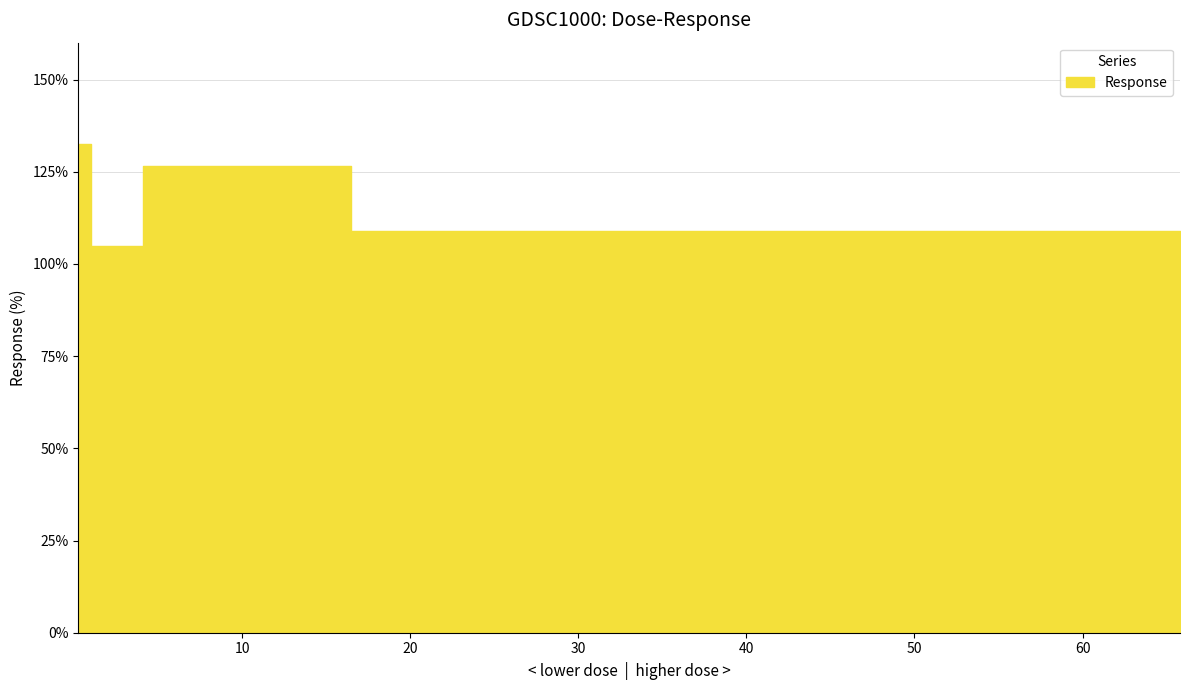

Which has a higher value, 16.45 or 4.1125?

4.1125